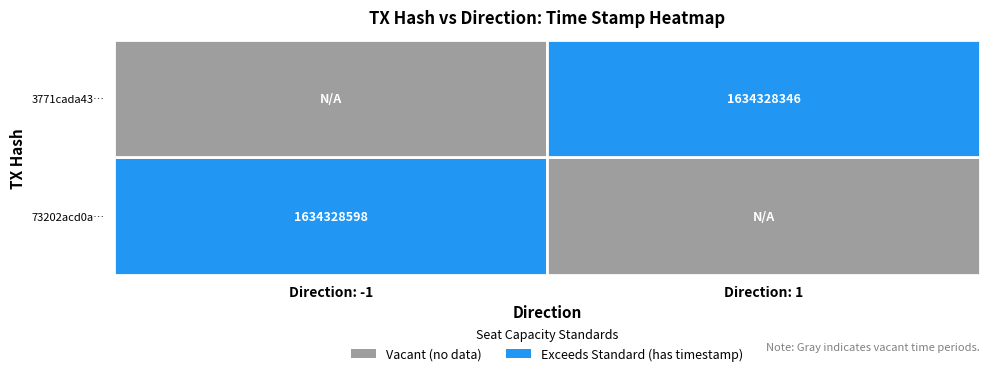

Which has a higher value, Direction: -1 or Direction: 1?

Direction: -1